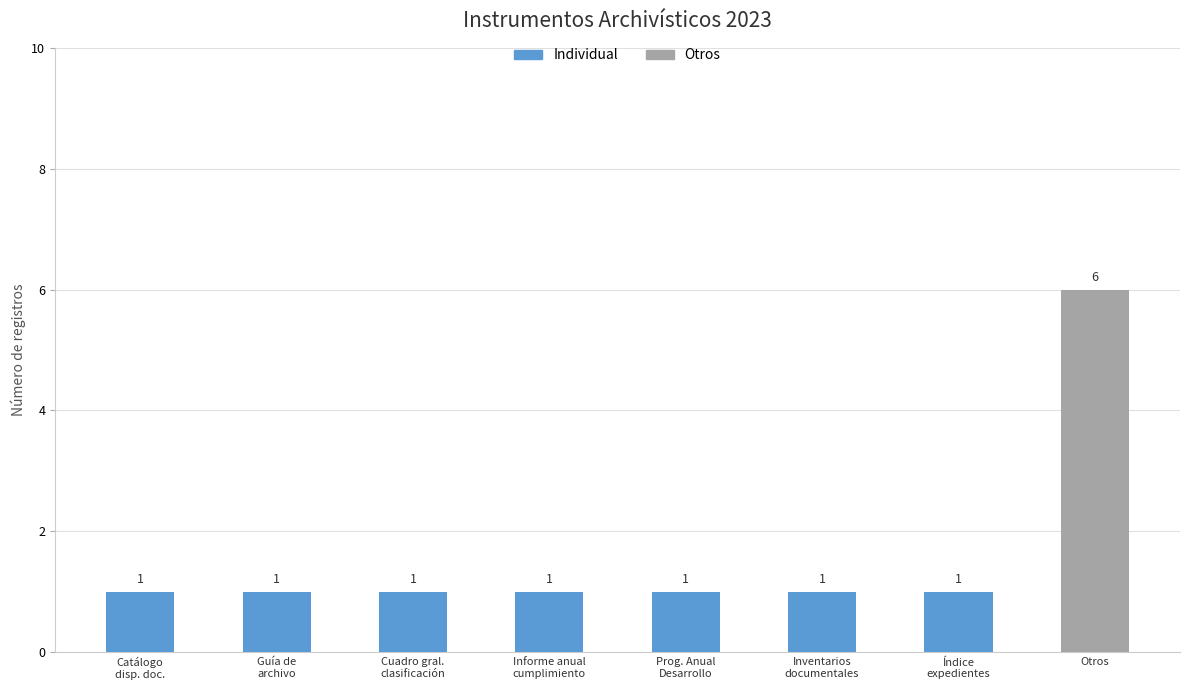

Reading left to right, transcribe all the data shown in this chart.

1	1	1	1	1	1	1	6